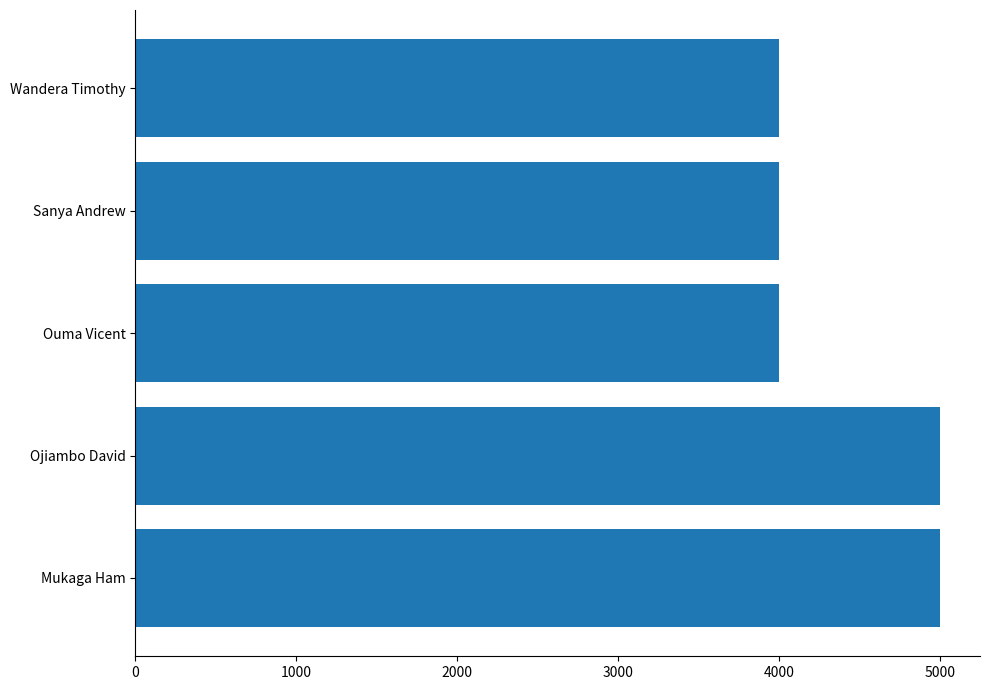

What is the greatest value displayed?

5000